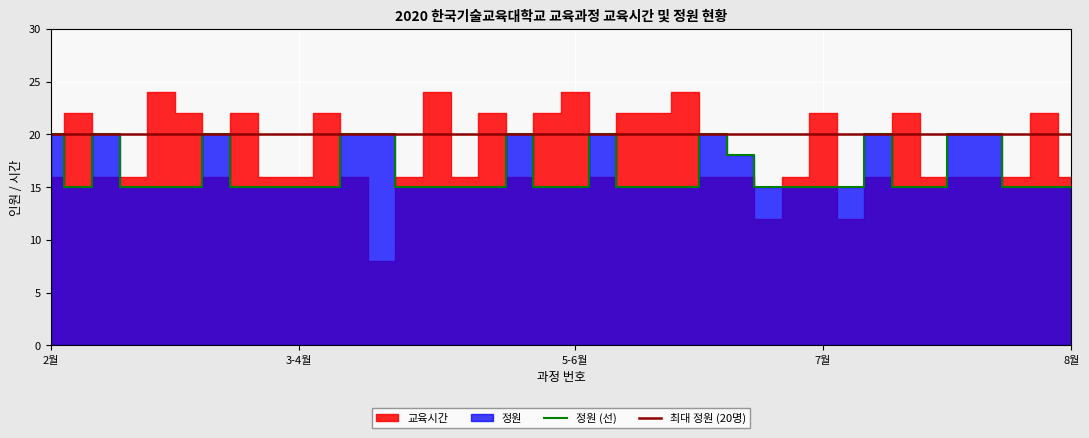

Reading right to left, list all the values displayed in this chart.

15	15	15	20	20	15	15	20	15	15	15	15	18	20	15	15	15	20	15	15	20	15	15	15	15	20	20	15	15	15	15	20	15	15	15	20	15	20